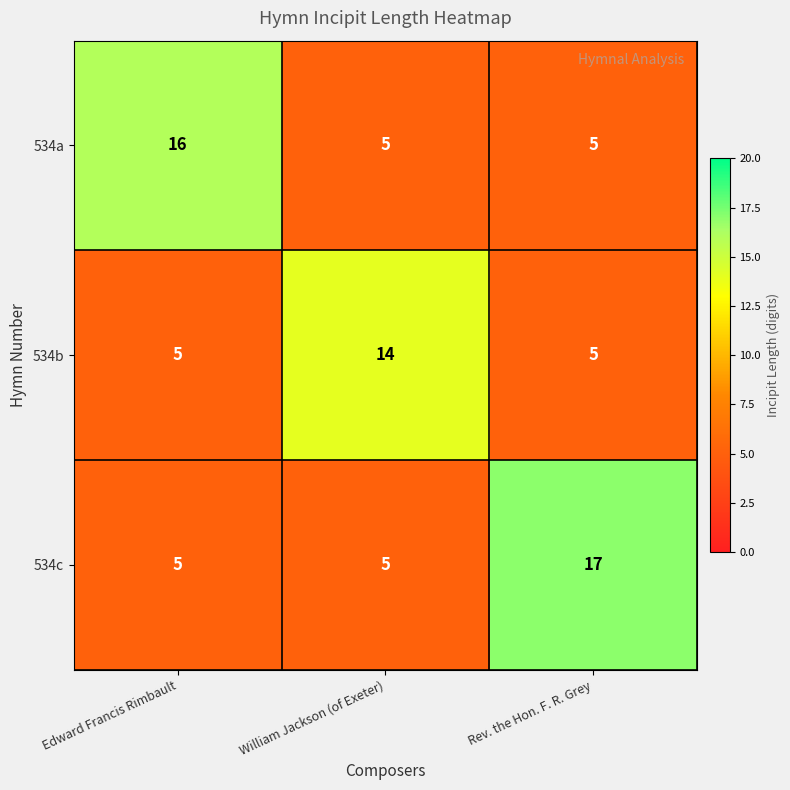

List the series in order of their peak value, lowest first.

534b, 534a, 534c